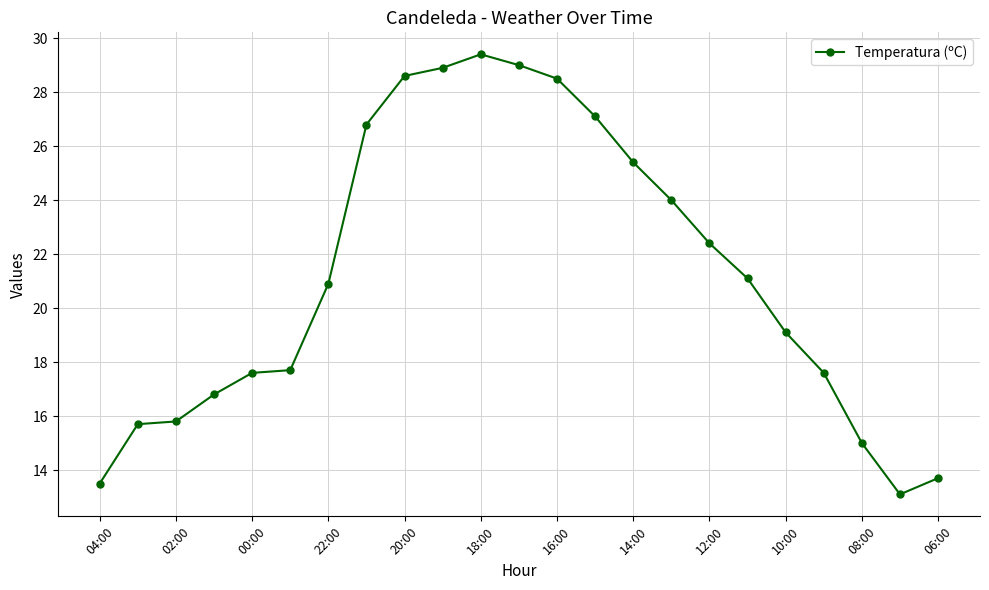

Reading left to right, transcribe all the data shown in this chart.

13.5	15.7	15.8	16.8	17.6	17.7	20.9	26.8	28.6	28.9	29.4	29.0	28.5	27.1	25.4	24.0	22.4	21.1	19.1	17.6	15.0	13.1	13.7